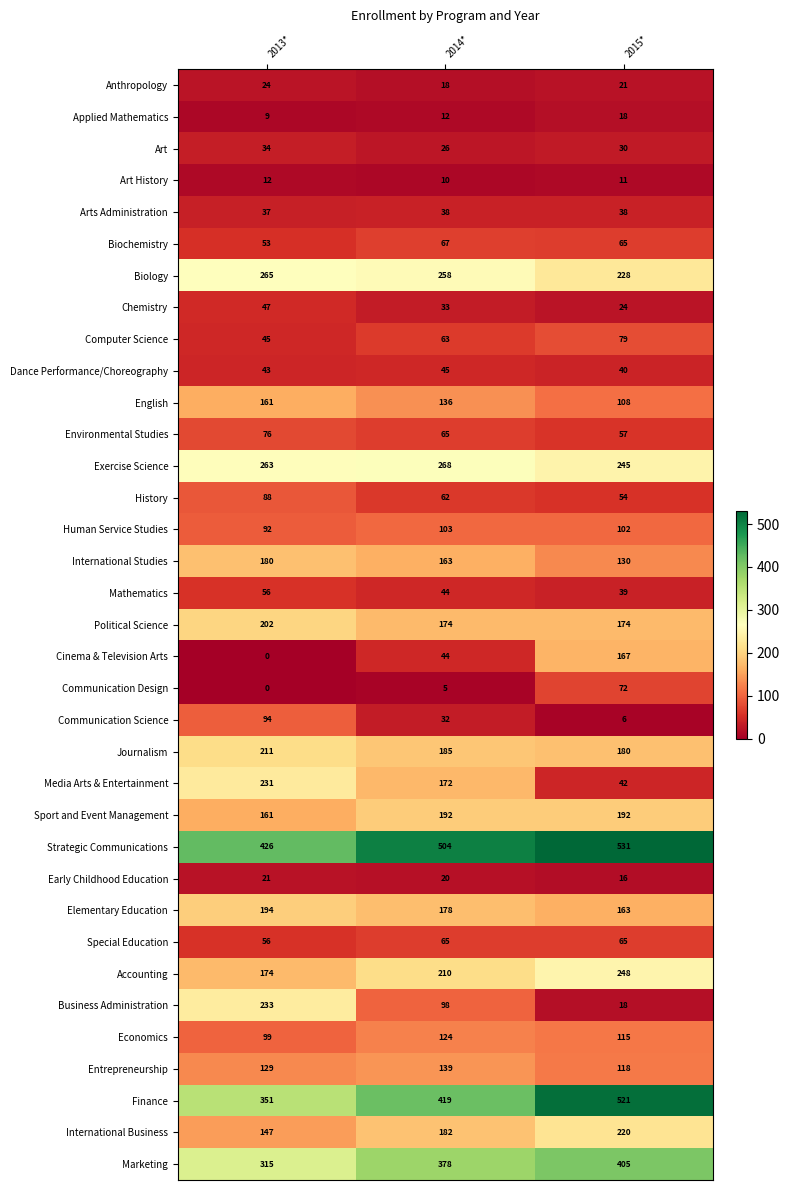

What is the total value across all series at 2015*?

4542